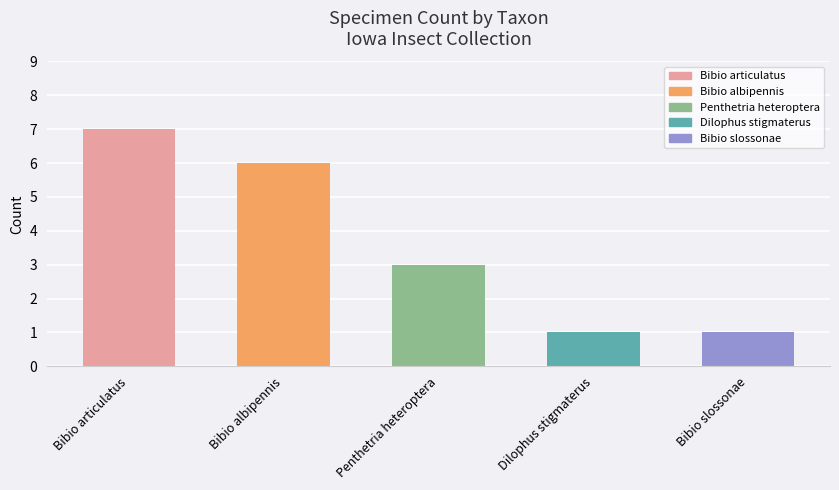

Reading right to left, extract all data points from this chart.

1	1	3	6	7